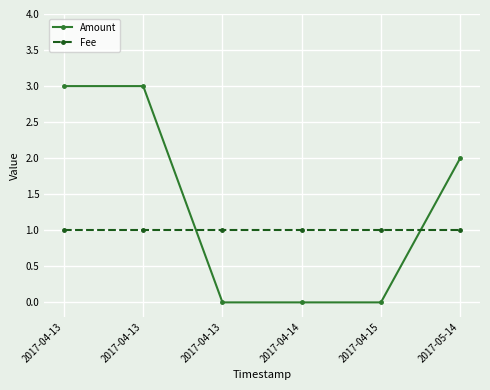

Reading left to right, what are all the values shown in this chart?

Amount: 3	3	0	0	0	2
Fee: 1	1	1	1	1	1